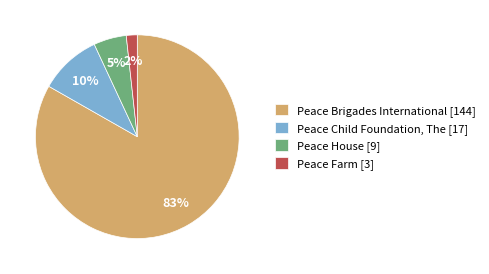

Do Peace Child Foundation, The and Peace House together represent more than half of the pie?

No